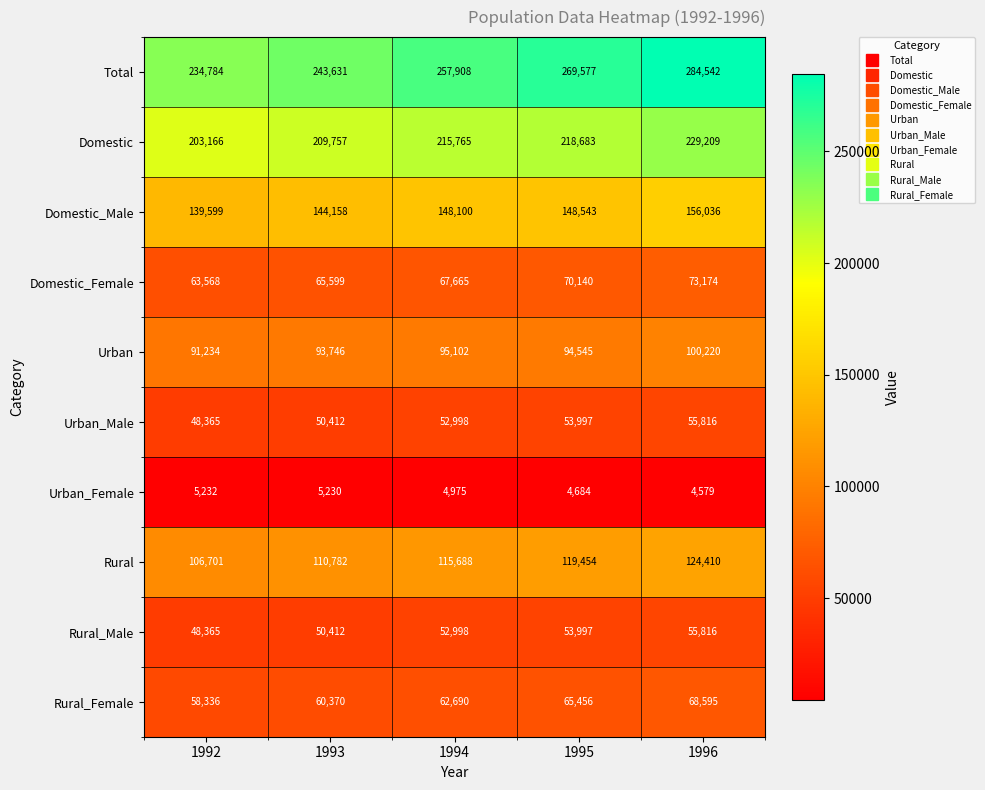

The Domestic series shows 209757 at 1993. True or false?

True